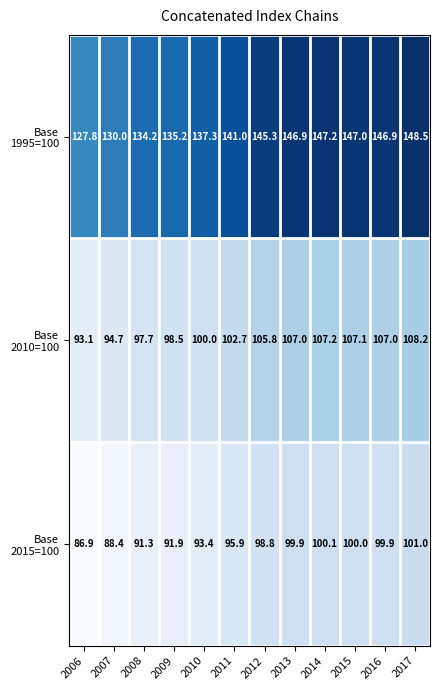

At which category does the chart reach its minimum across all series?

2006